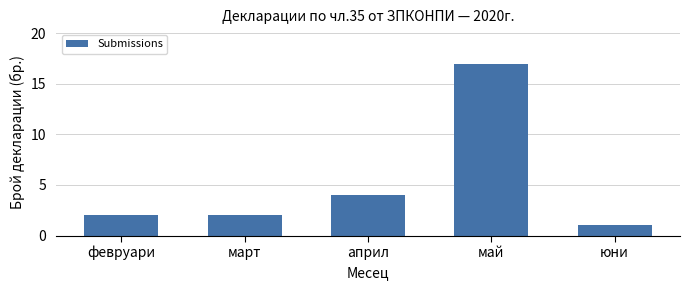

Reading left to right, what are all the values shown in this chart?

2	2	4	17	1